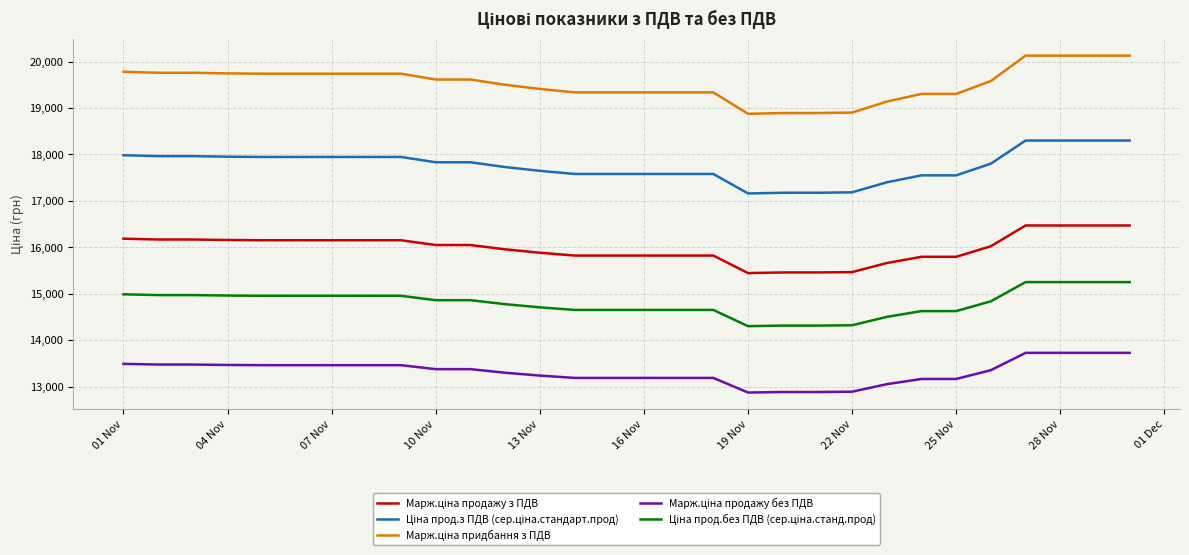

What is the difference between the second highest and minimum values in the Марж.ціна придбання з ПДВ series?

1254.0